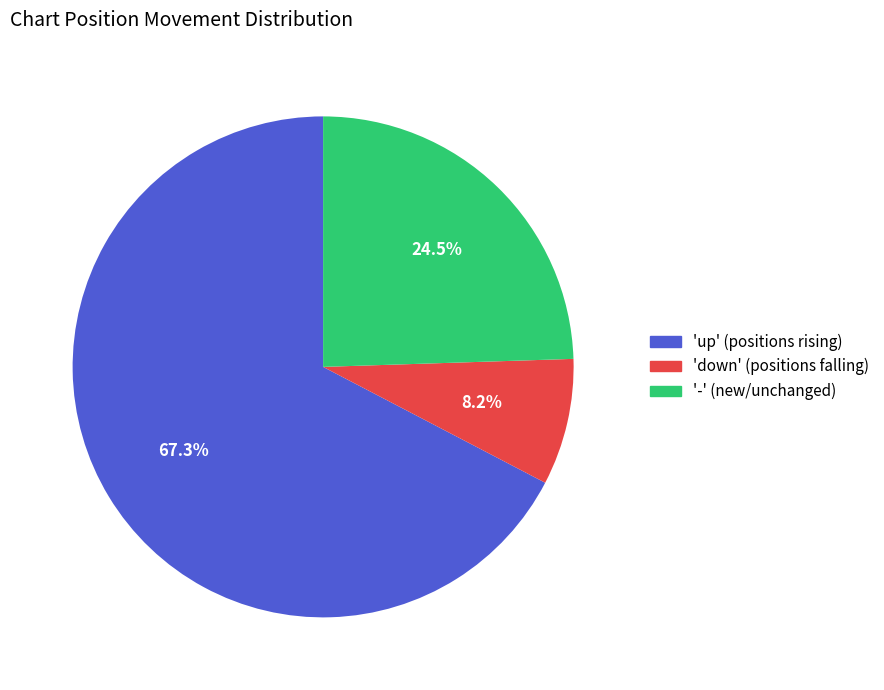

Rank the categories by value from lowest to highest.

'down' (positions falling), '-' (new/unchanged), 'up' (positions rising)